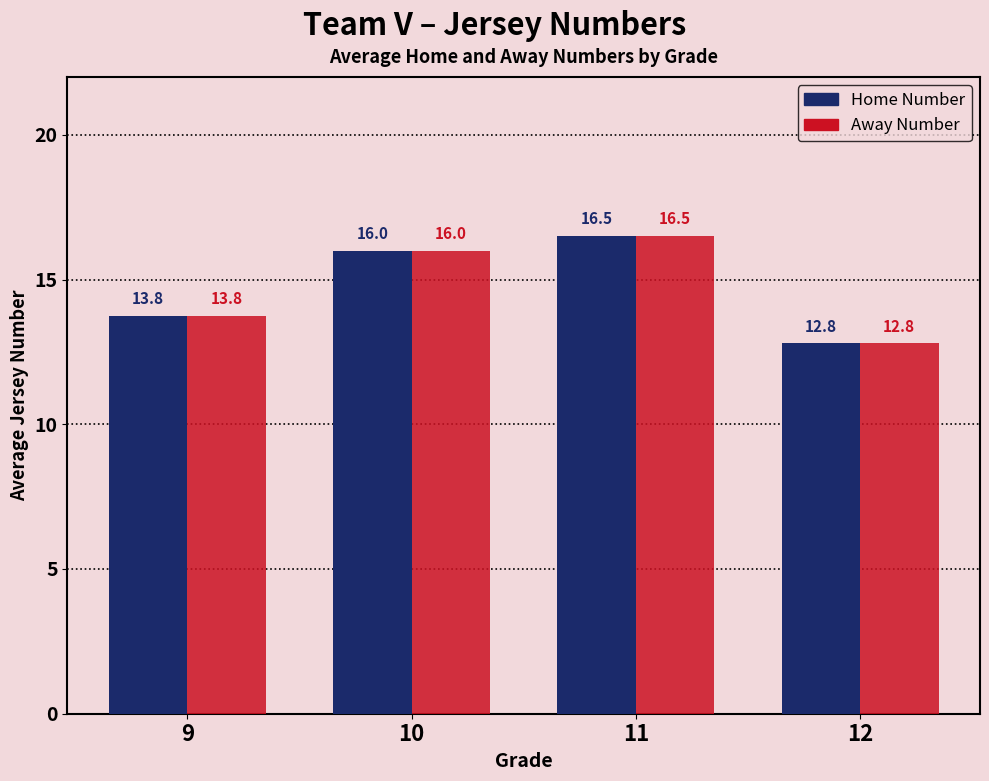

Rank the categories by Home Number value from lowest to highest.

12, 9, 10, 11